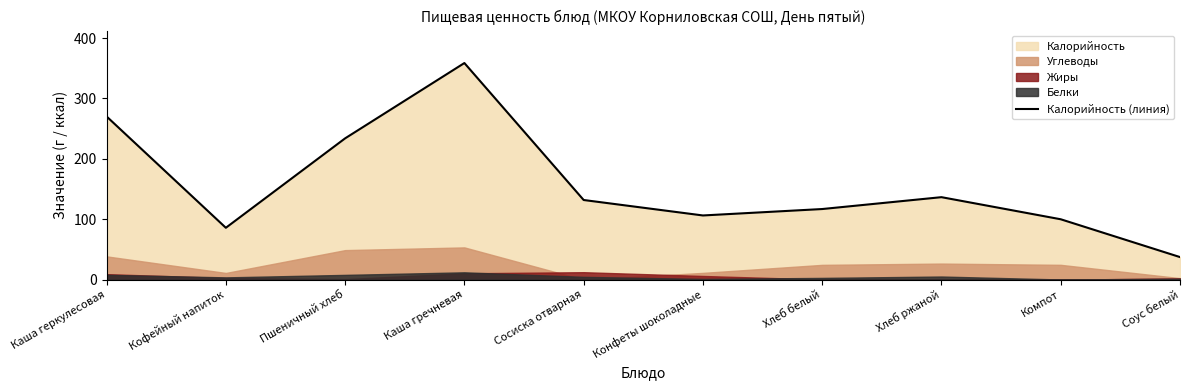

The chart shows a value of 338.4 at Пшеничный хлеб. True or false?

False